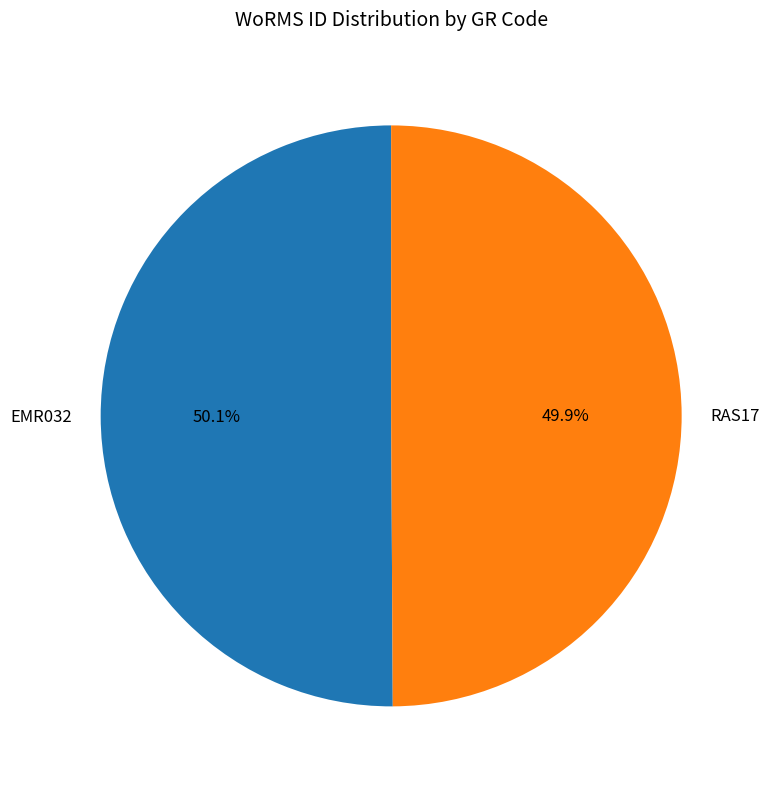

To the nearest percent, what is the average slice percentage?

50%